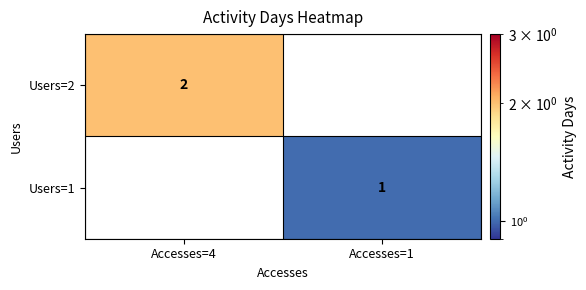

What is the total value across all series at Accesses=1?

1